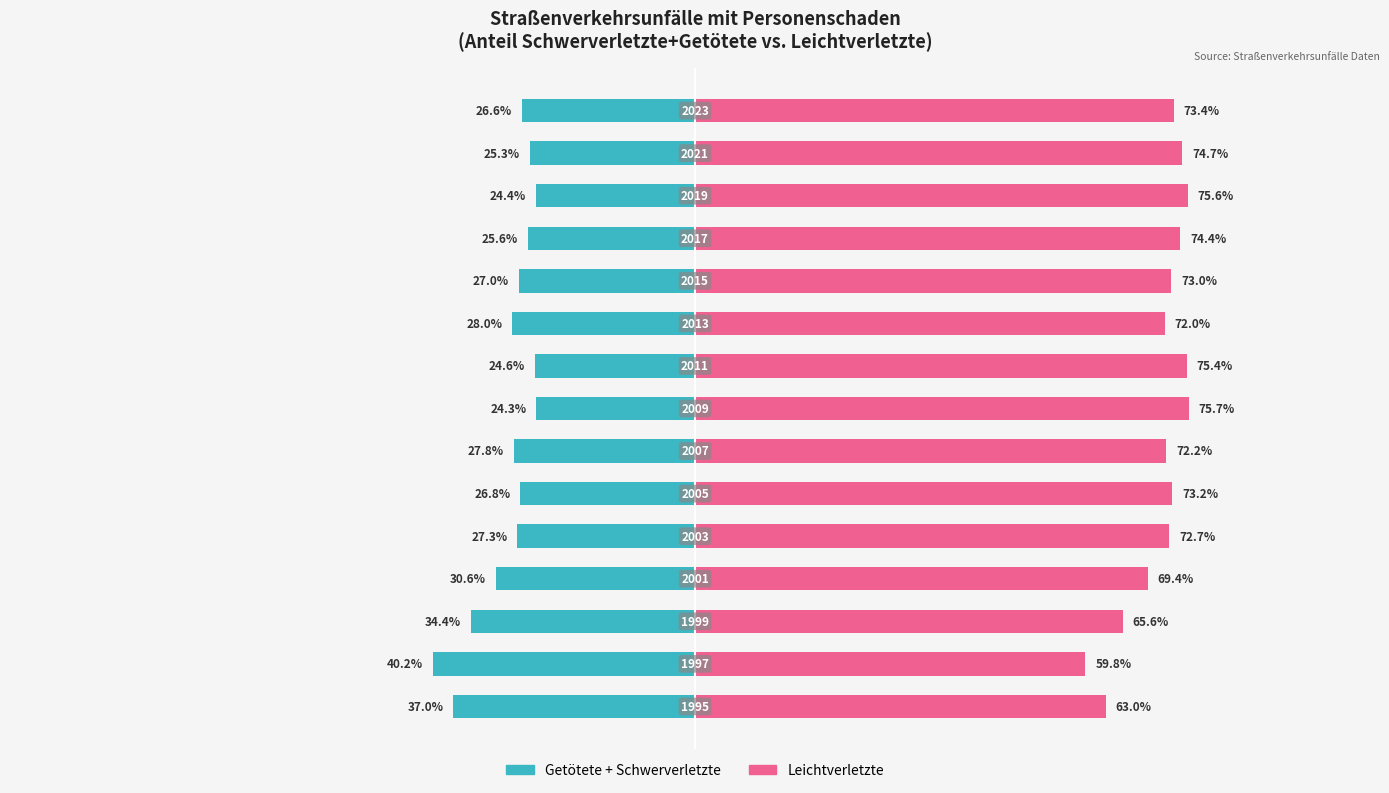

True or false: Leichtverletzte has a value of 21.1 at 10.

False